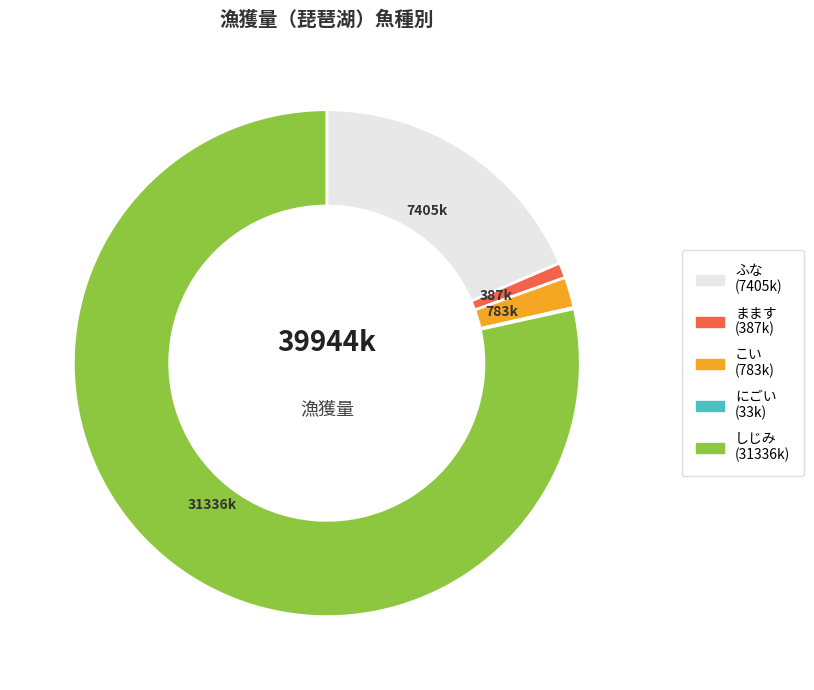

Is there any slice that represents more than half of the pie?

Yes